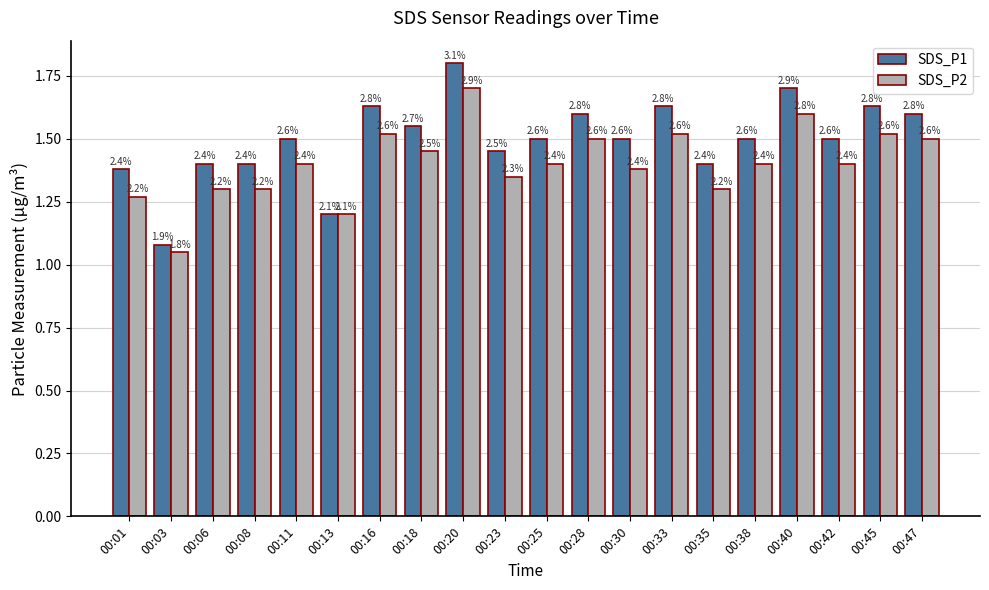

How many bars are there in each group?

2